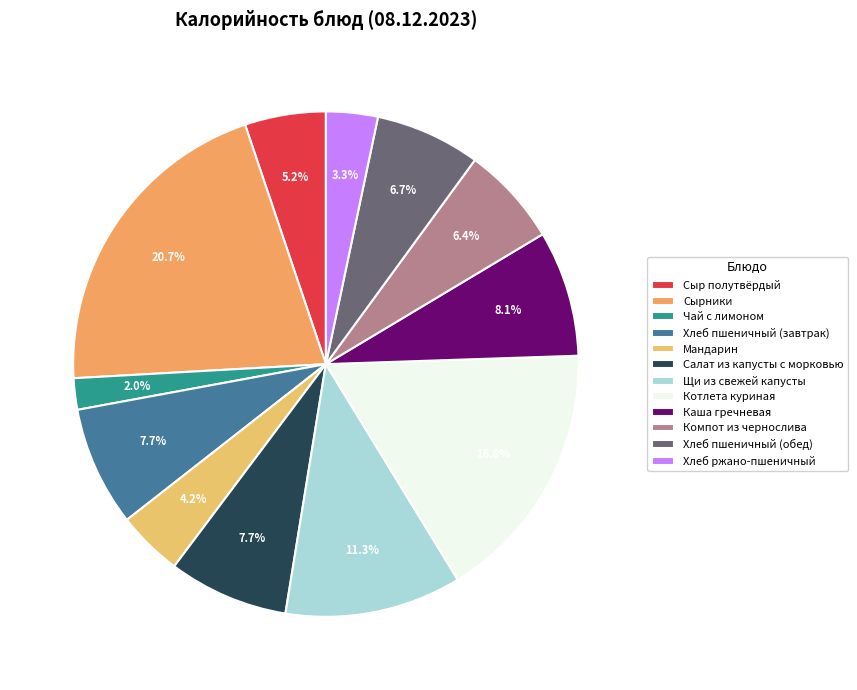

To the nearest percent, what portion does Сыр полутвёрдый represent?

5%